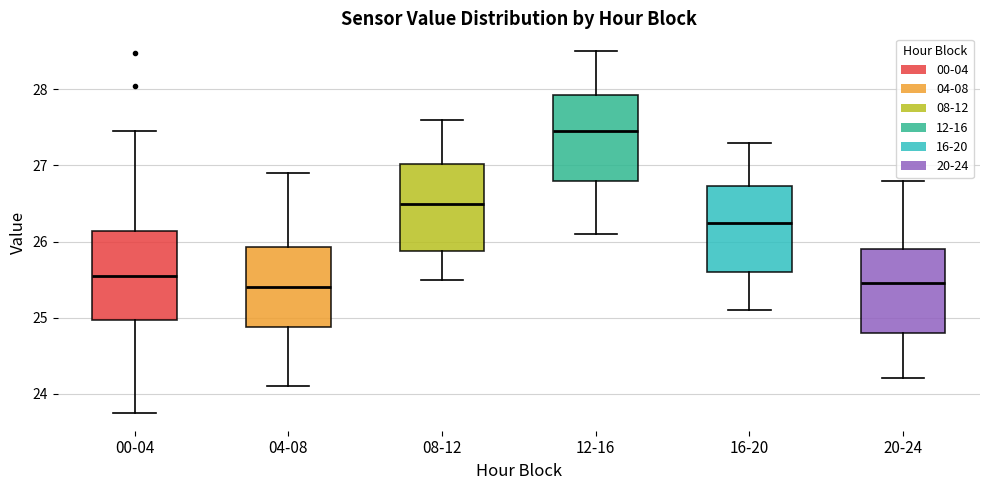

Reading left to right, transcribe this box plot: for each box, give where its median line is, the range the box spans, and where its two whiskers end, as read against the y-axis. The values are not printed on the chart, so give them approximately, as read against the axis.

00-04: median 25.6, box 25.0 to 26.1, whiskers 23.8 to 27.5
04-08: median 25.4, box 24.9 to 25.9, whiskers 24.1 to 26.9
08-12: median 26.5, box 25.9 to 27.0, whiskers 25.5 to 27.6
12-16: median 27.5, box 26.8 to 27.9, whiskers 26.1 to 28.5
16-20: median 26.3, box 25.6 to 26.7, whiskers 25.1 to 27.3
20-24: median 25.5, box 24.8 to 25.9, whiskers 24.2 to 26.8